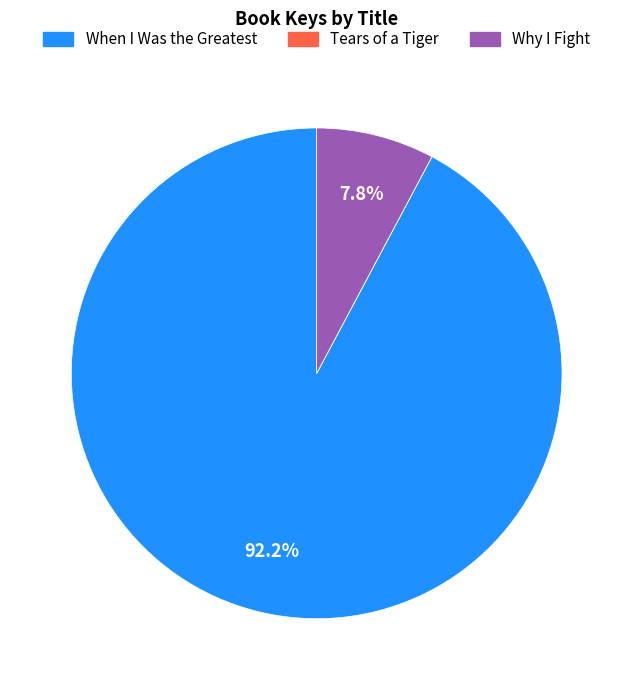

Which category has the biggest portion of the pie?

When I Was the Greatest